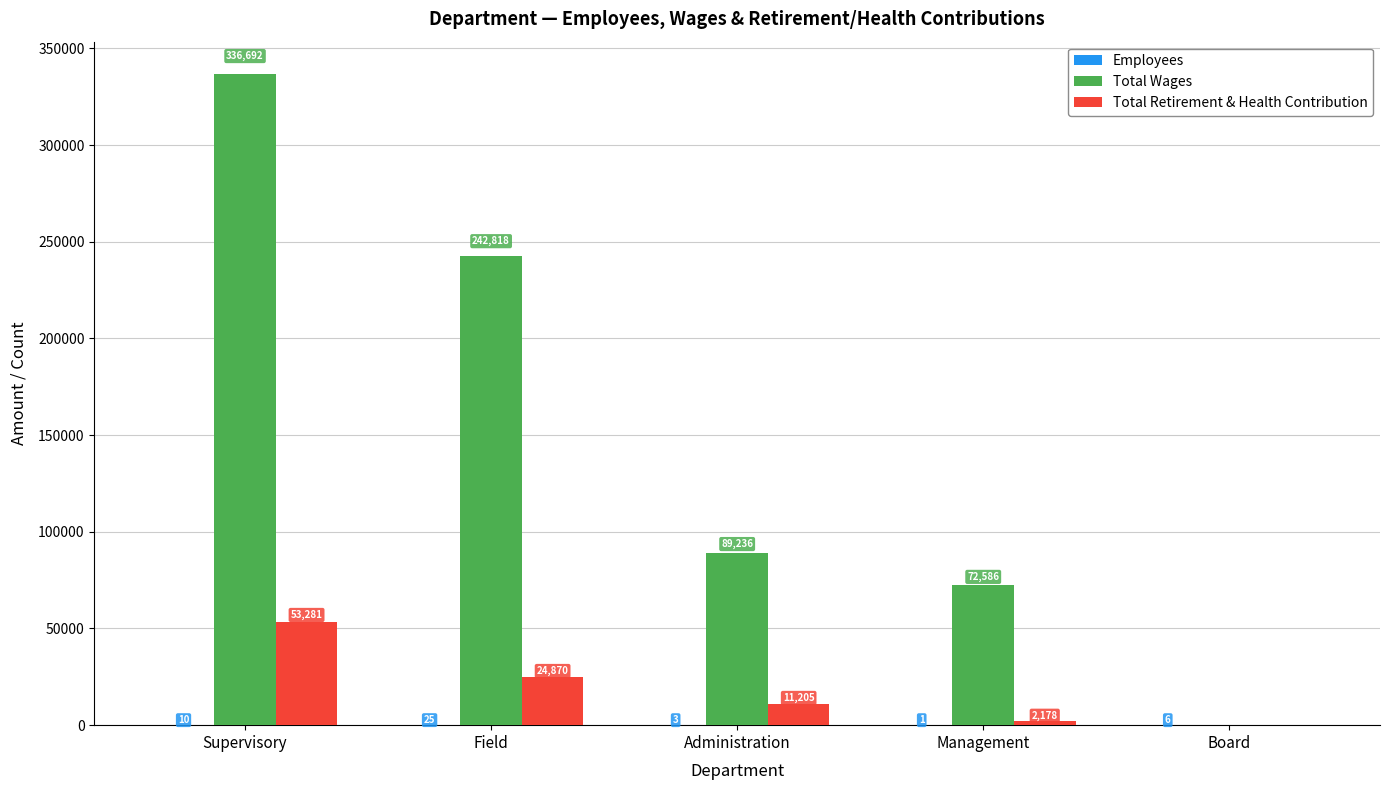

The Total Retirement & Health Contribution series shows 53281 at Supervisory. True or false?

True